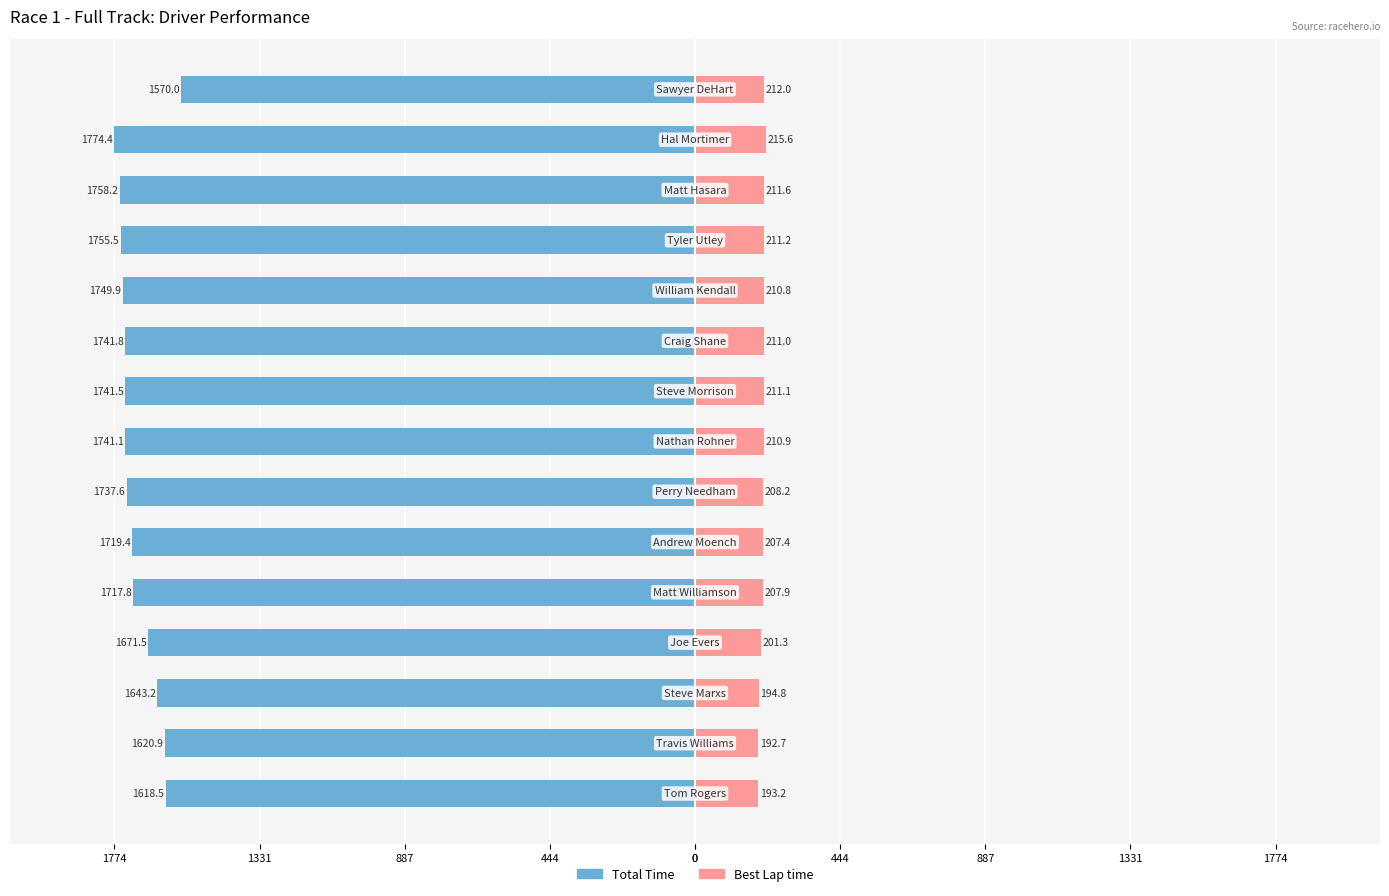

What is the sum of all Best Lap time values?

3099.6